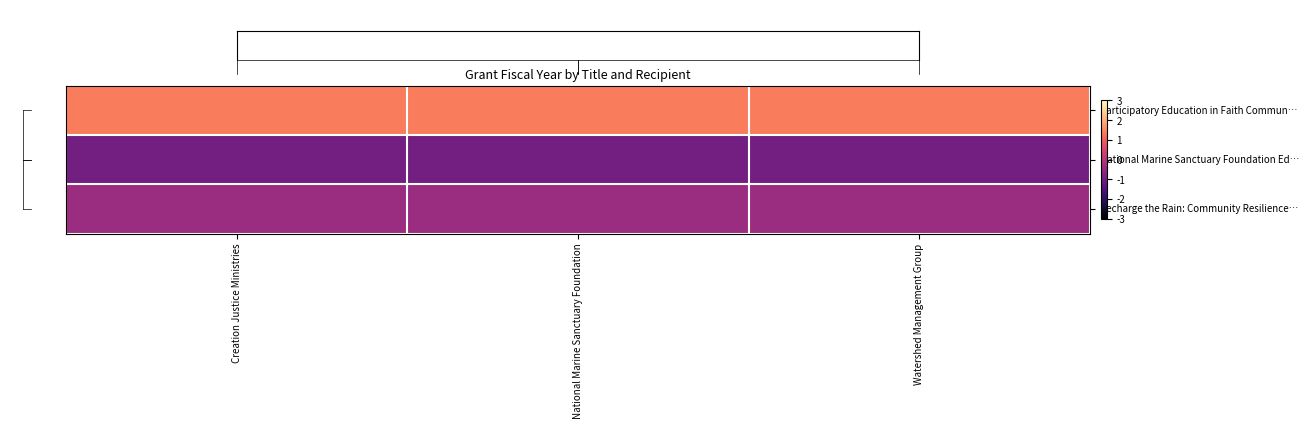

Reading right to left, extract all data points from this chart.

Participatory Education in Faith Commun…: Watershed Management Group=1.4	National Marine Sanctuary Foundation=1.4	Creation Justice Ministries=1.4
National Marine Sanctuary Foundation Ed…: Watershed Management Group=-1.0	National Marine Sanctuary Foundation=-1.0	Creation Justice Ministries=-1.0
Recharge the Rain: Community Resilience…: Watershed Management Group=-0.4	National Marine Sanctuary Foundation=-0.4	Creation Justice Ministries=-0.4